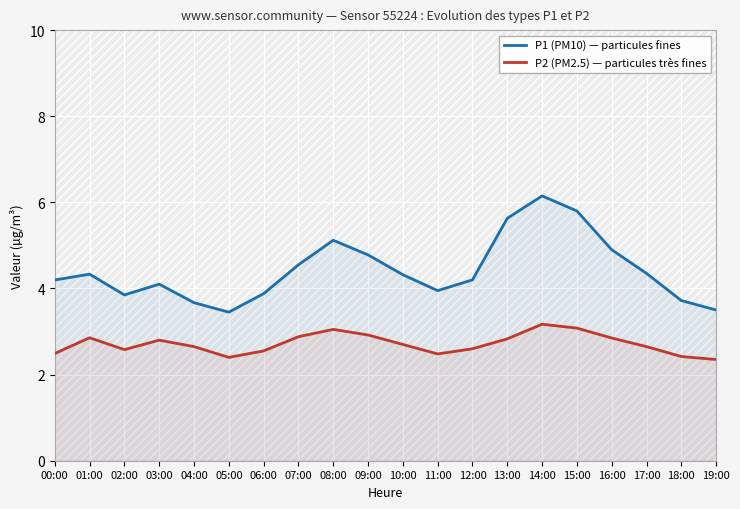

What is the minimum value shown in the chart?

2.4